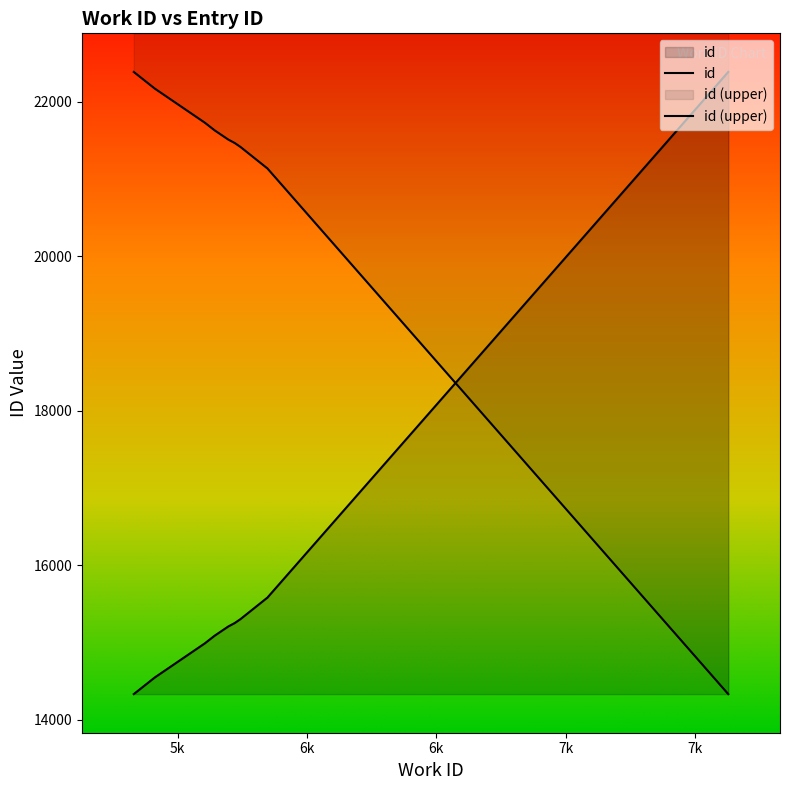

What is the difference between the maximum and minimum values?

8054